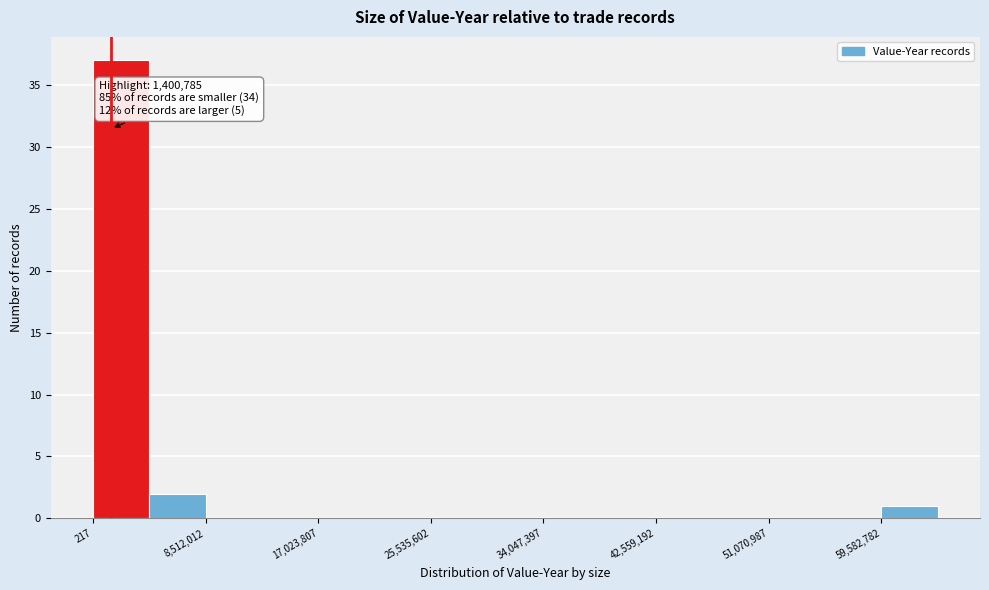

Which range on the x-axis has the tallest bar?

0 to 4000000